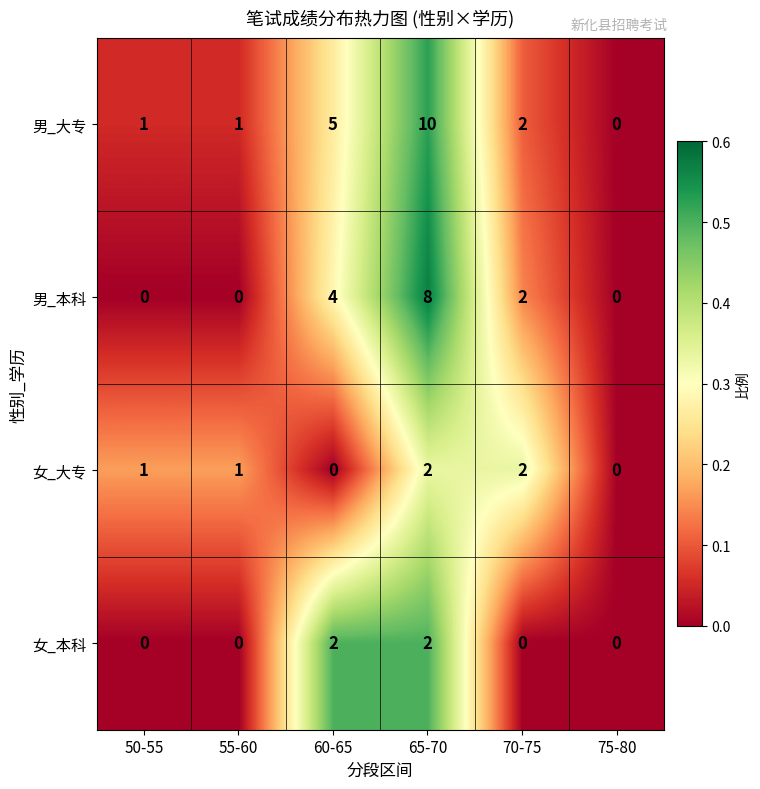

What is the total value across all series at 50-55?

2